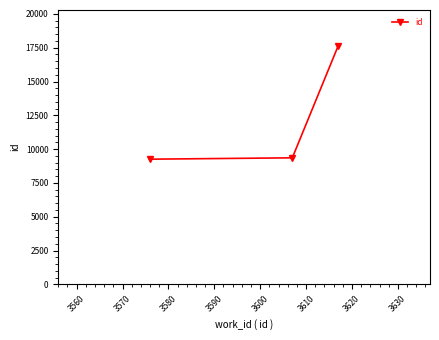

What is the smallest value displayed?

9256